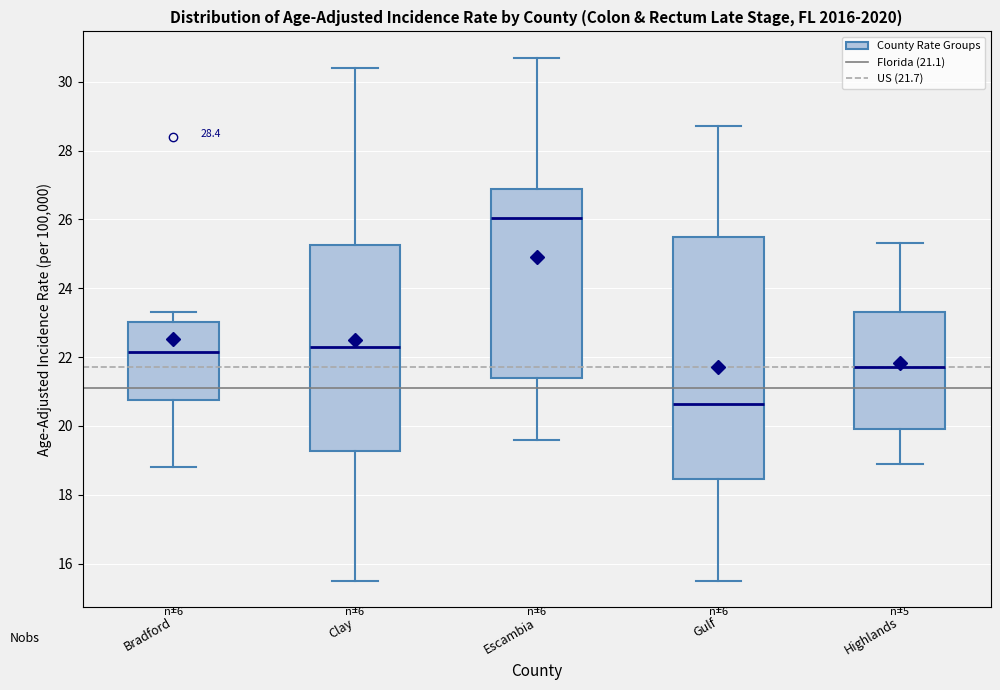

Which box is the tallest, from its lower edge to its upper edge?

Gulf